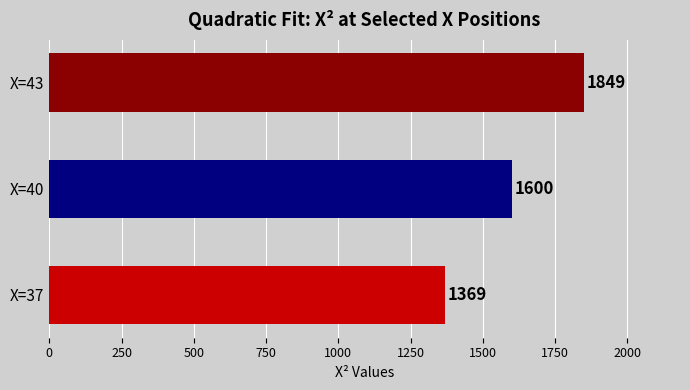

How many values are between 1369 and 1849?

3